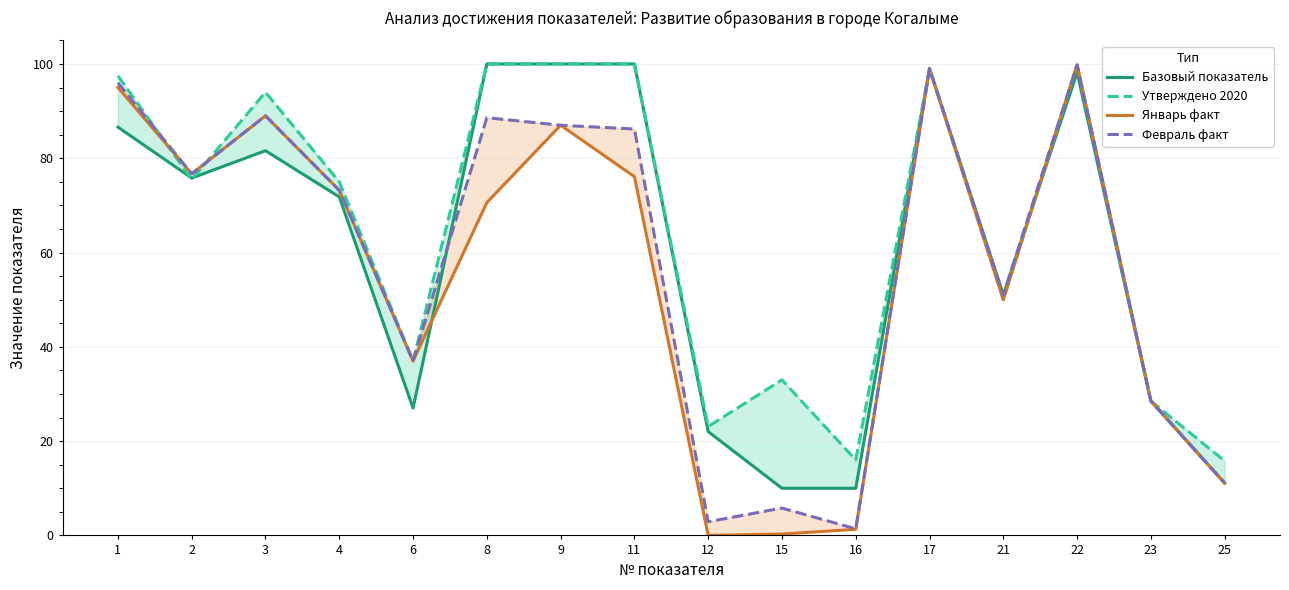

Which series has the largest range (max minus min)?

Январь факт